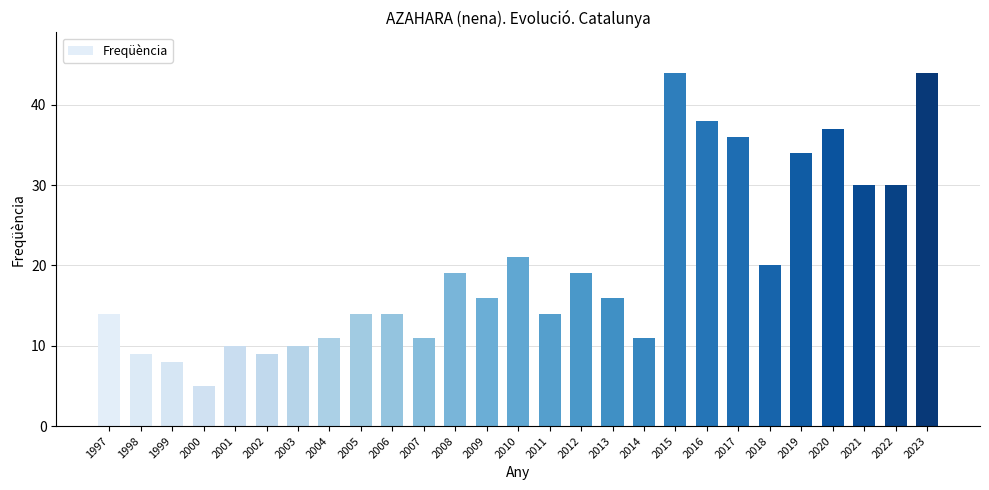

What is the value of the 3rd bar from the left?

8